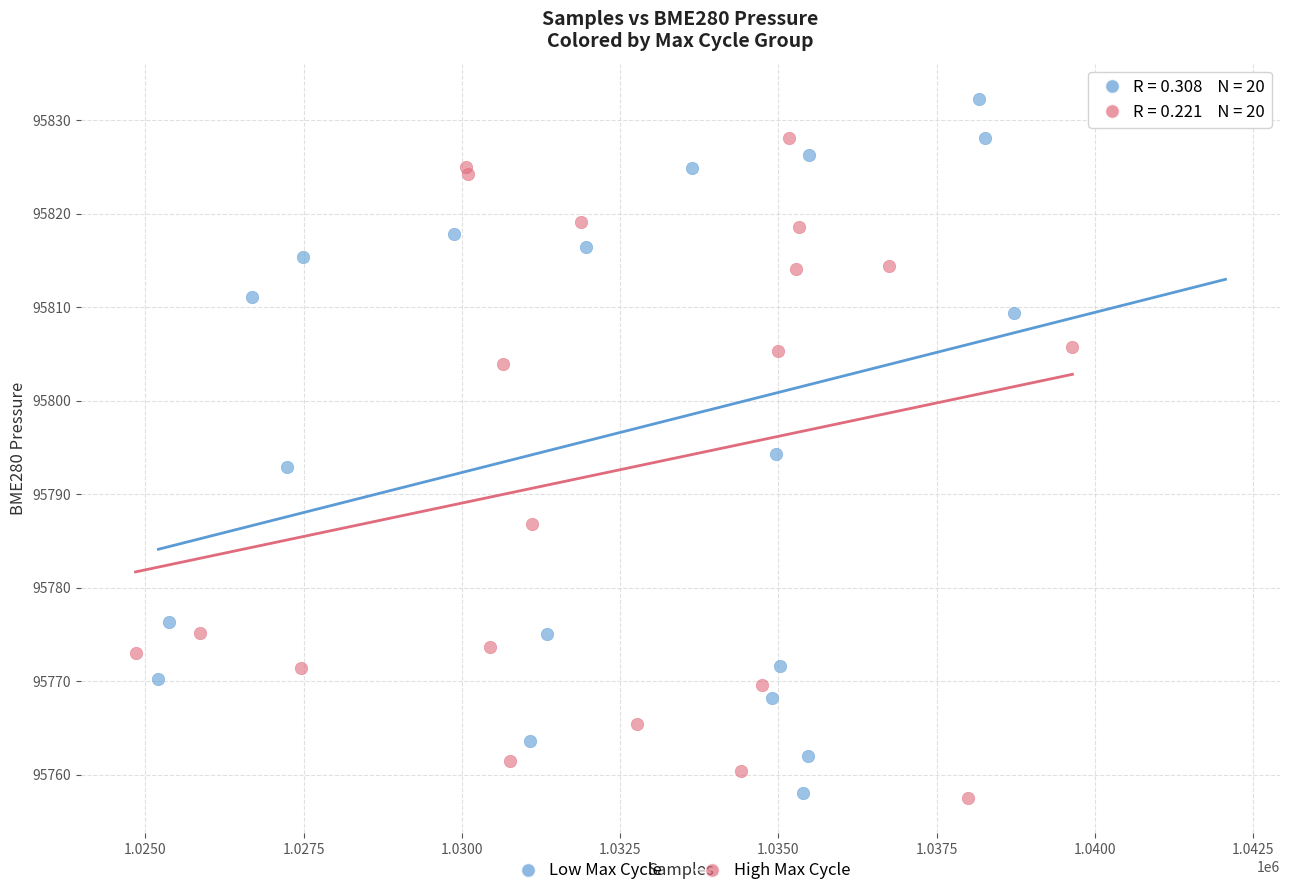

Which series has the widest spread of Y values?

Low Max Cycle